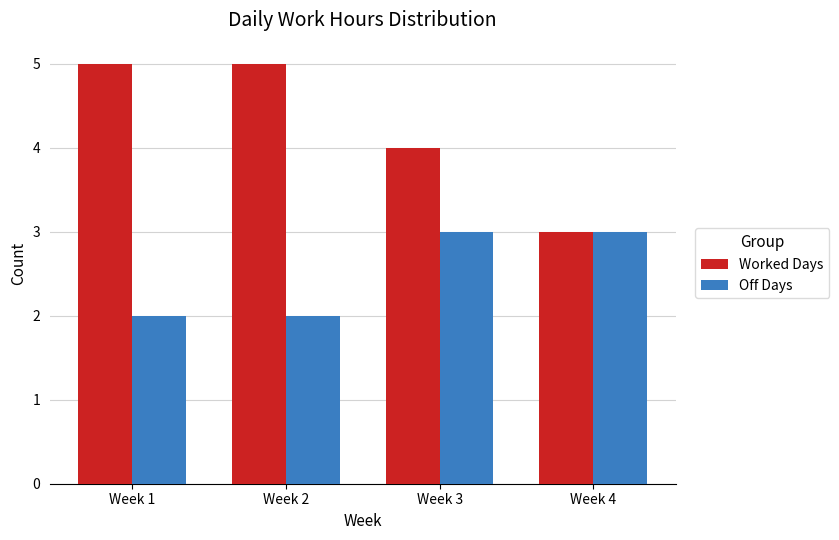

What is the sum of all Worked Days values?

17